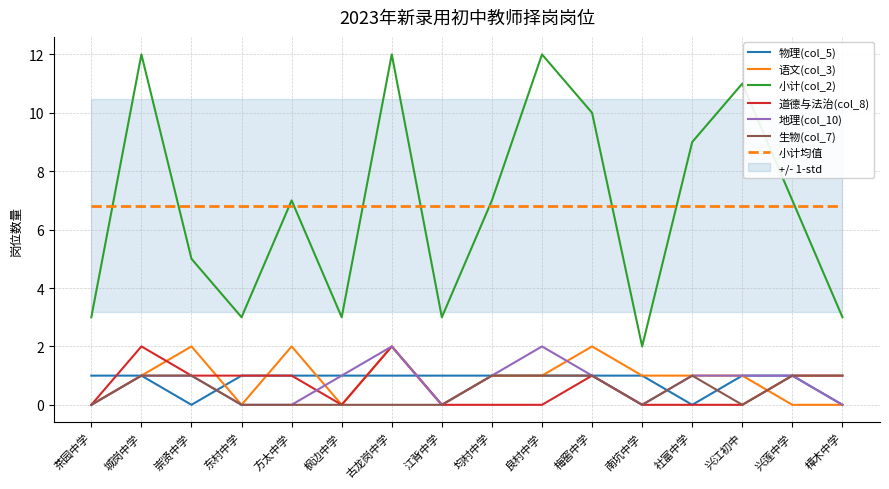

What is the average value of the 道德与法治(col_8) series?

0.6